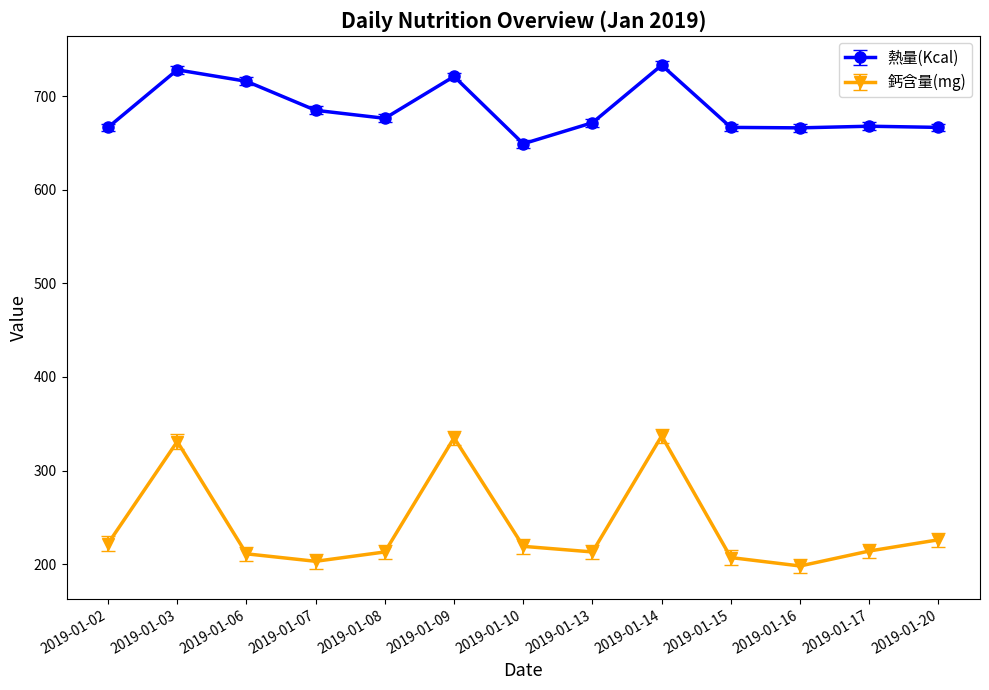

Is it true that 鈣含量(mg) equals 253.3 at 2019-01-16?

False